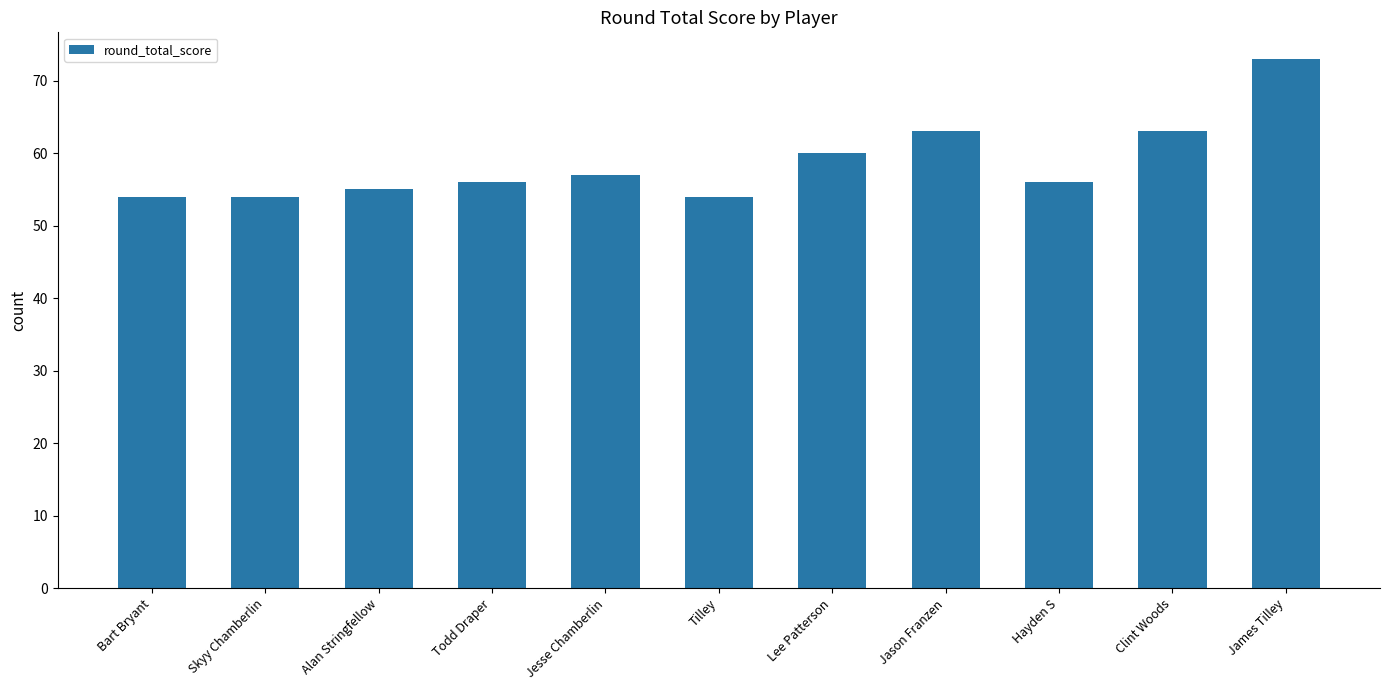

Reading right to left, extract all data points from this chart.

James Tilley=73	Clint Woods=63	Hayden S=56	Jason Franzen=63	Lee Patterson=60	Tilley=54	Jesse Chamberlin=57	Todd Draper=56	Alan Stringfellow=55	Skyy Chamberlin=54	Bart Bryant=54